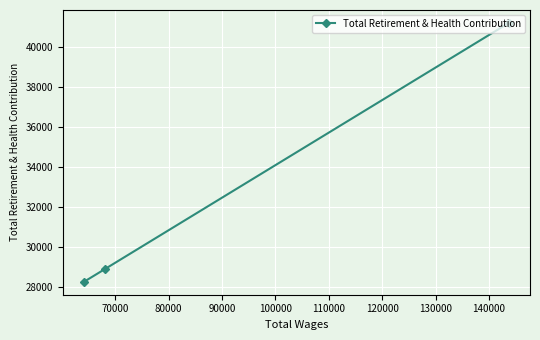

What is the difference between the maximum and second lowest values?

12342